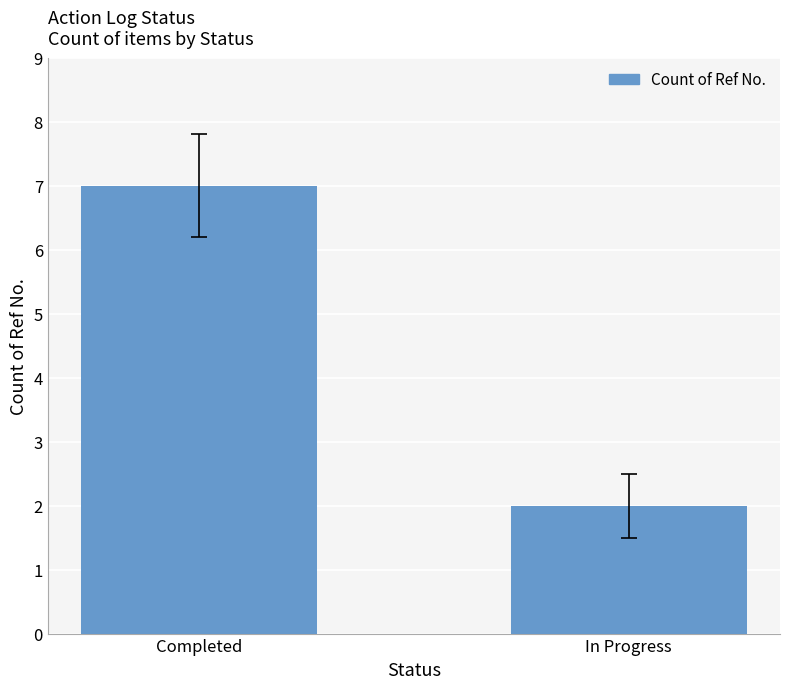

Which has a higher value, Completed or In Progress?

Completed